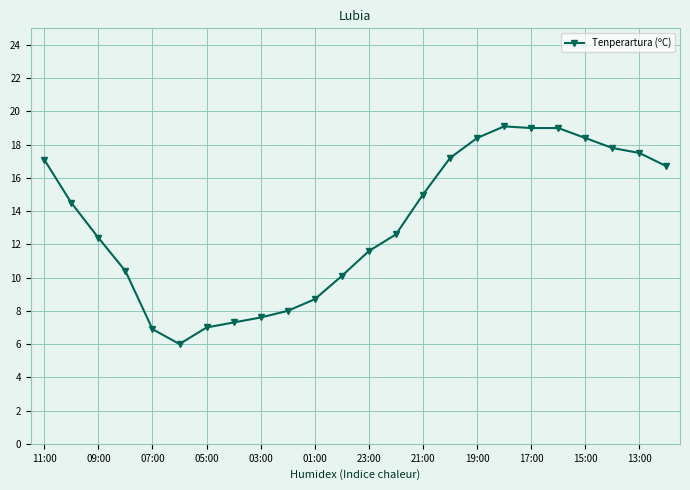

What is the sum of all values?

318.3